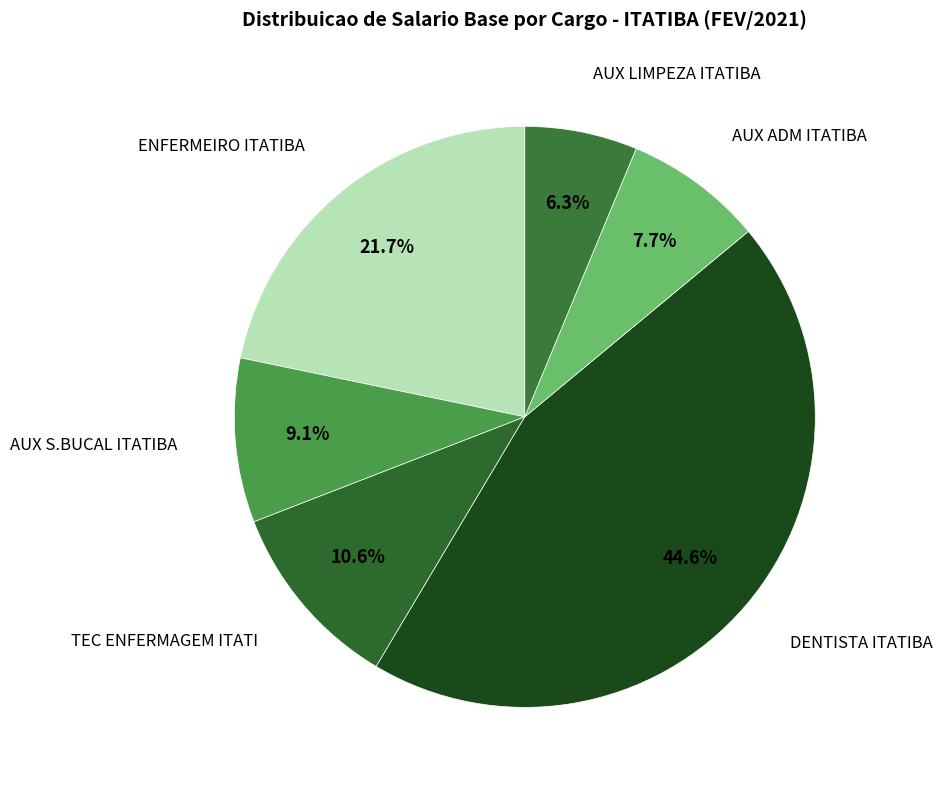

Does any single category account for the majority?

No